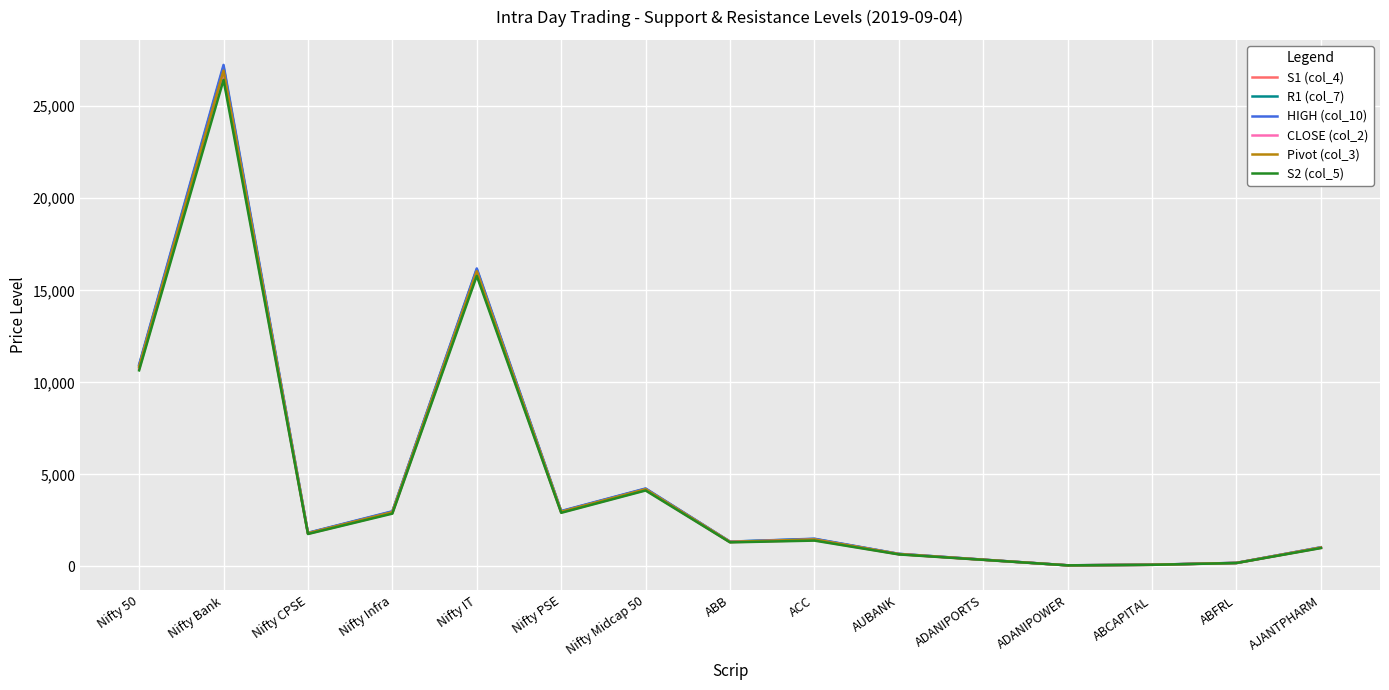

How many categories are shown in the chart?

15